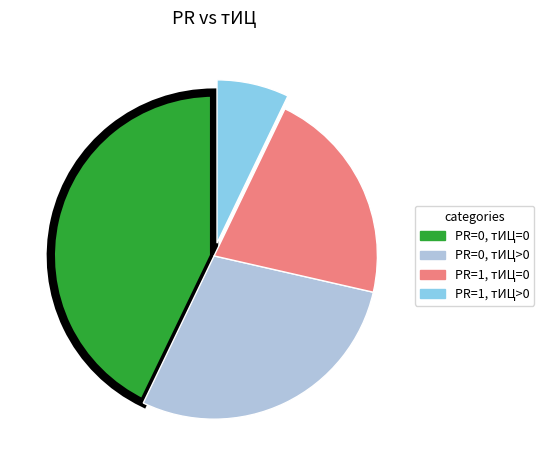

Is there any slice that represents more than half of the pie?

No